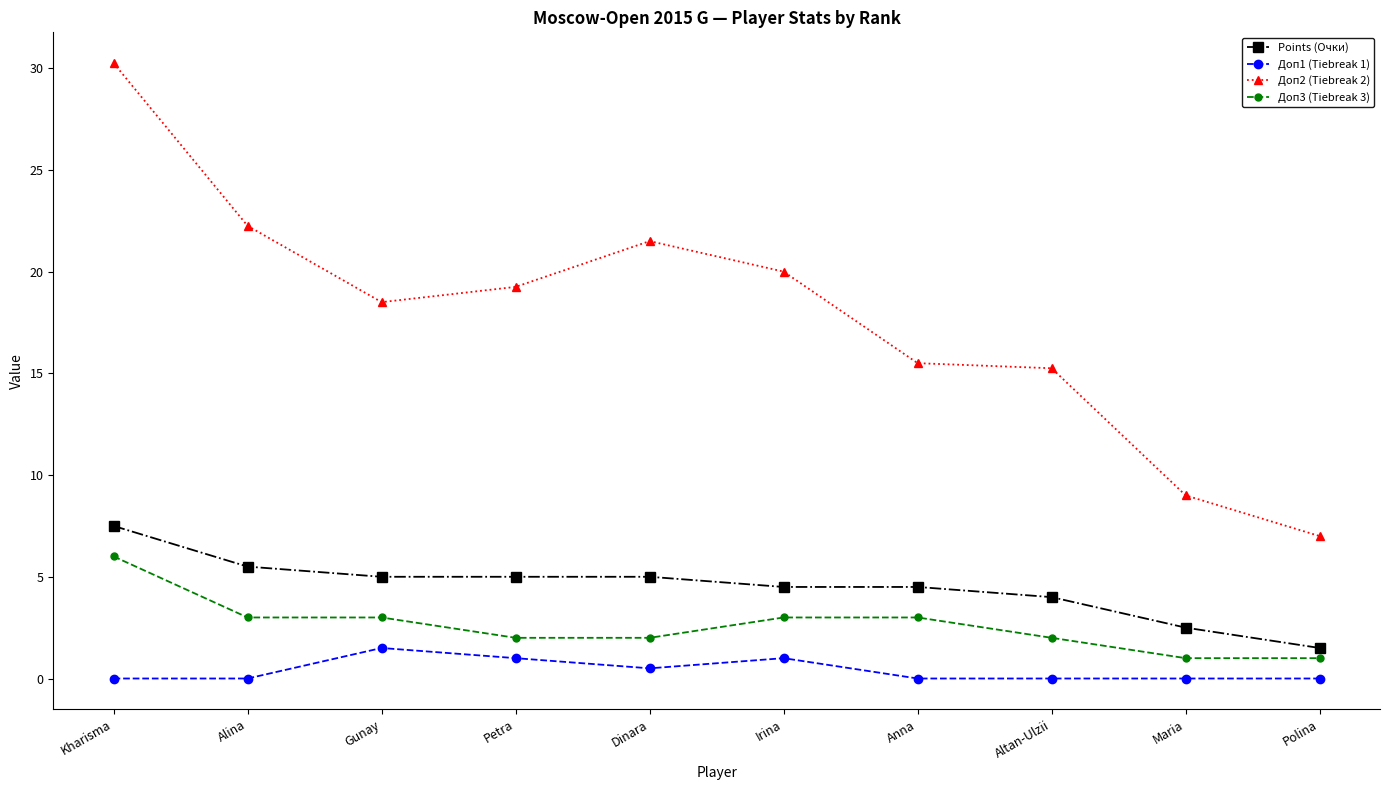

Which series has the largest range (max minus min)?

Доп2 (Tiebreak 2)